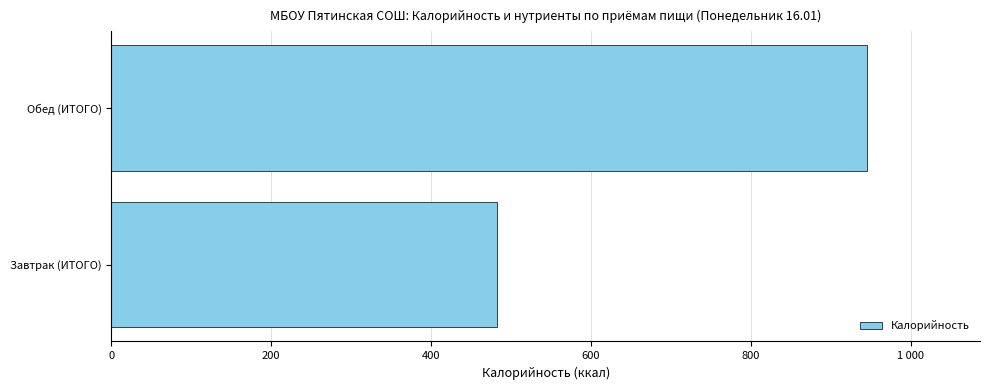

Does the chart contain any negative values?

No